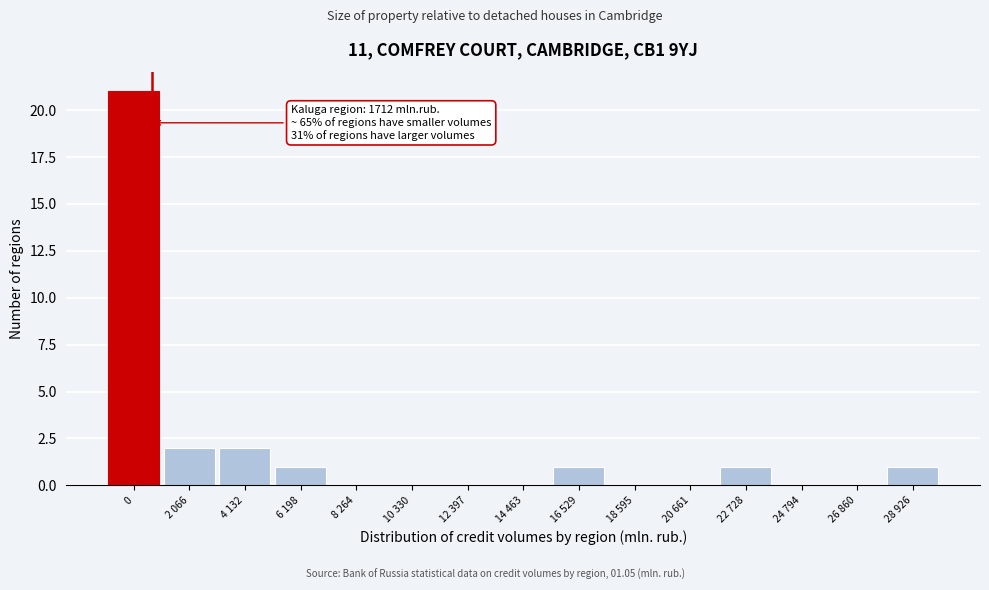

Reading left to right, transcribe all the data shown in this chart.

0=21	2 066=2	4 132=2	6 198=1	8 264=0	10 330=0	12 397=0	14 463=0	16 529=1	18 595=0	20 661=0	22 728=1	24 794=0	26 860=0	28 926=1